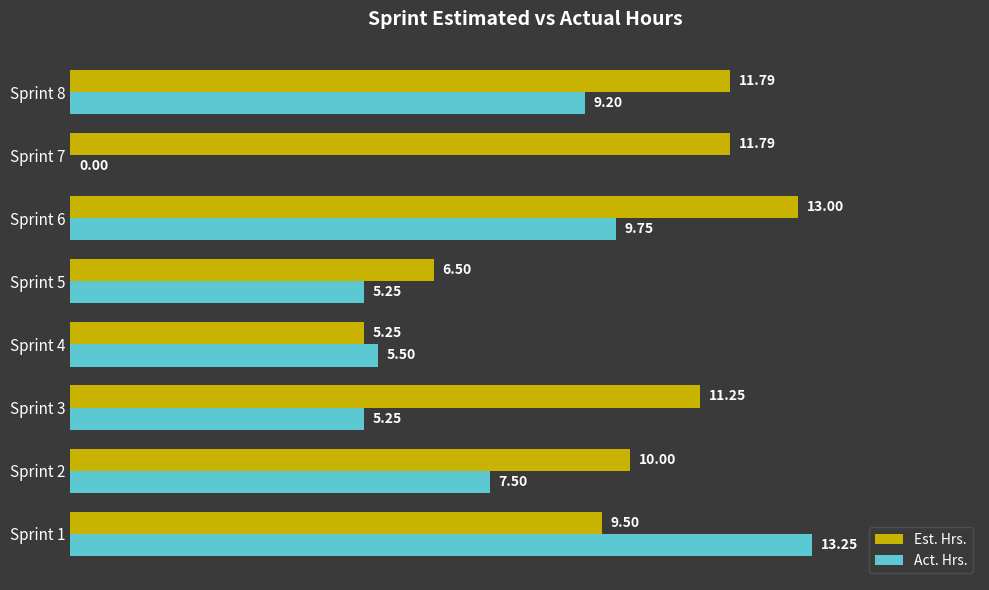

Which series has the largest range (max minus min)?

Act. Hrs.